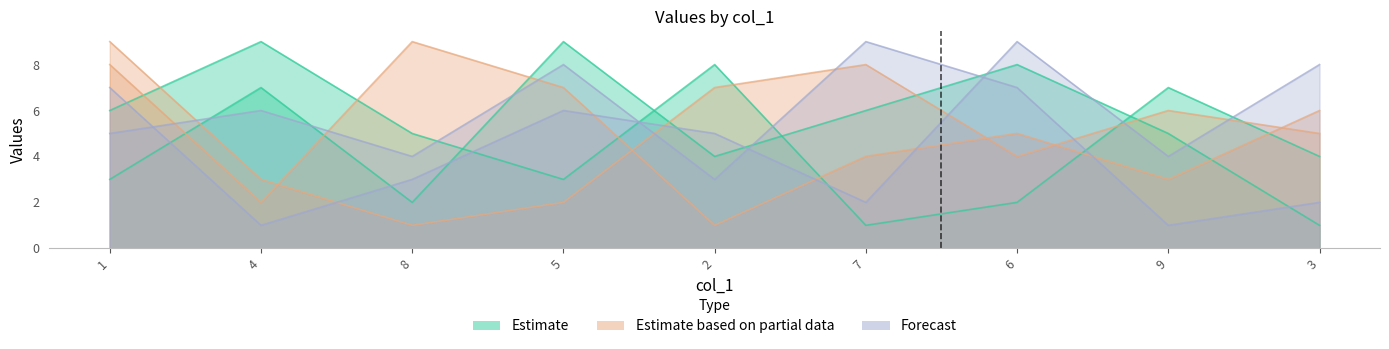

Rank the series at 6 from highest to lowest value.

col_4, col_3, col_6, col_5, col_7, col_2